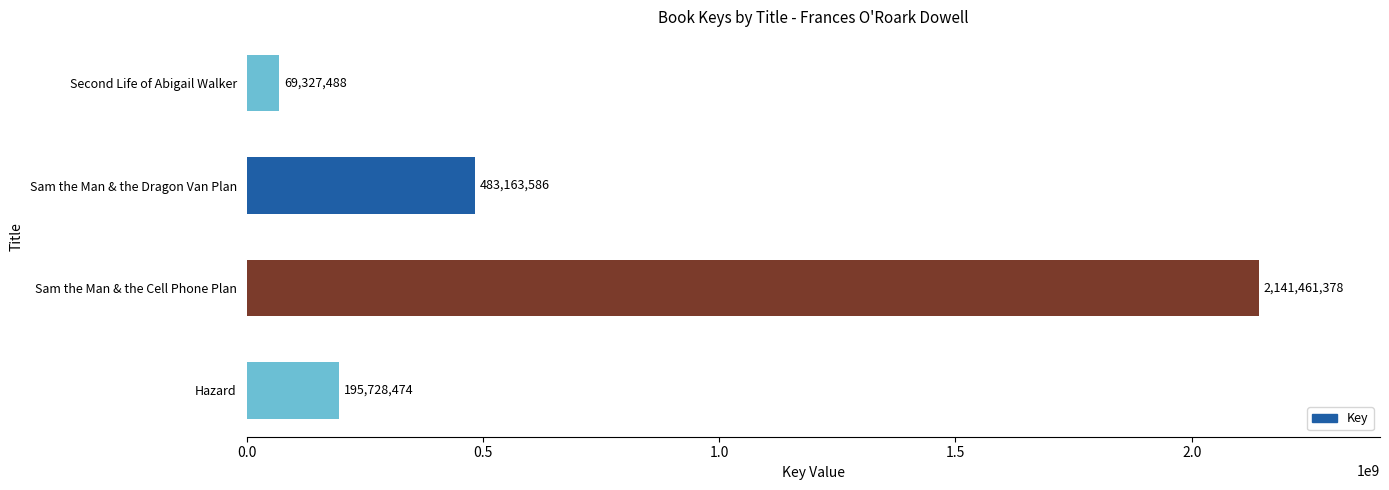

Reading bottom to top, list all the values displayed in this chart.

Hazard=195728474	Sam the Man & the Cell Phone Plan=2141461378	Sam the Man & the Dragon Van Plan=483163586	Second Life of Abigail Walker=69327488